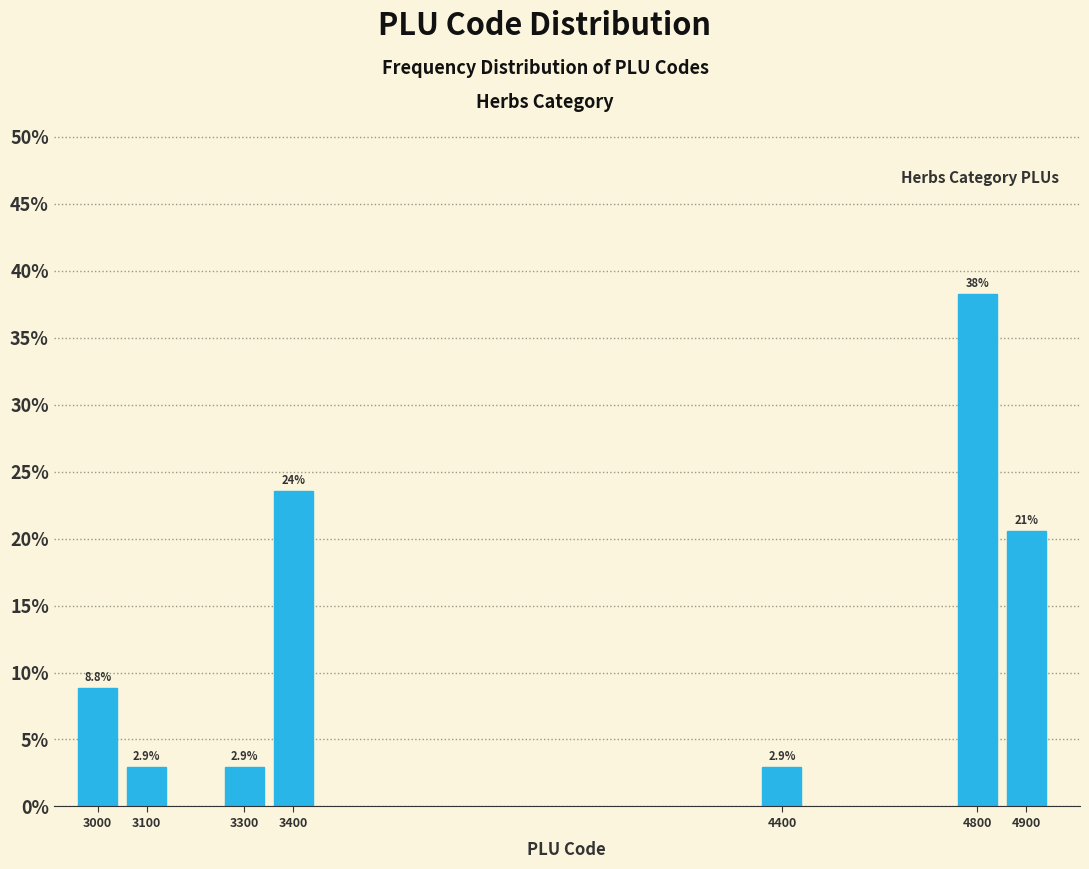

Reading left to right, extract all data points from this chart.

3000=8.8	3100=2.9	3300=2.9	3400=23.5	4400=2.9	4800=38.2	4900=20.6